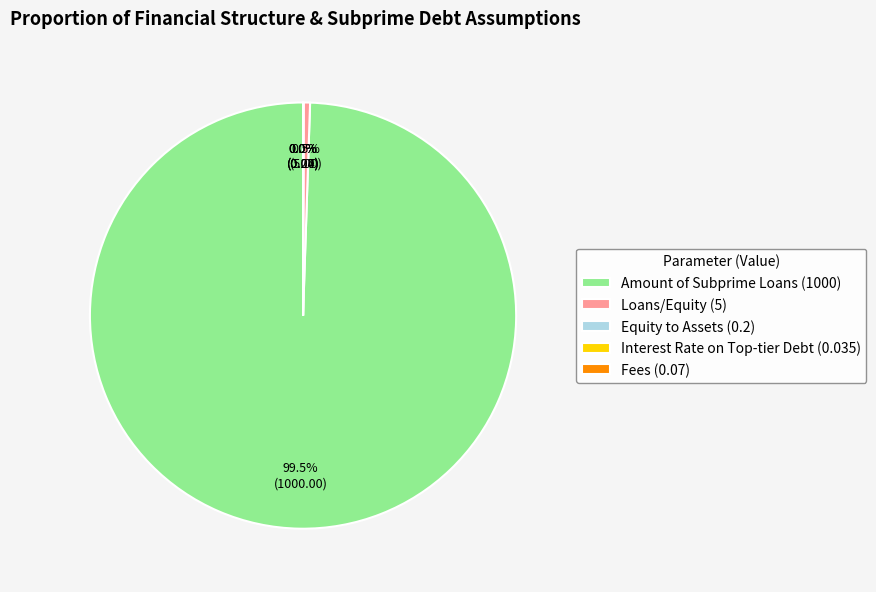

Which category accounts for the majority?

Amount of Subprime Loans (1000)